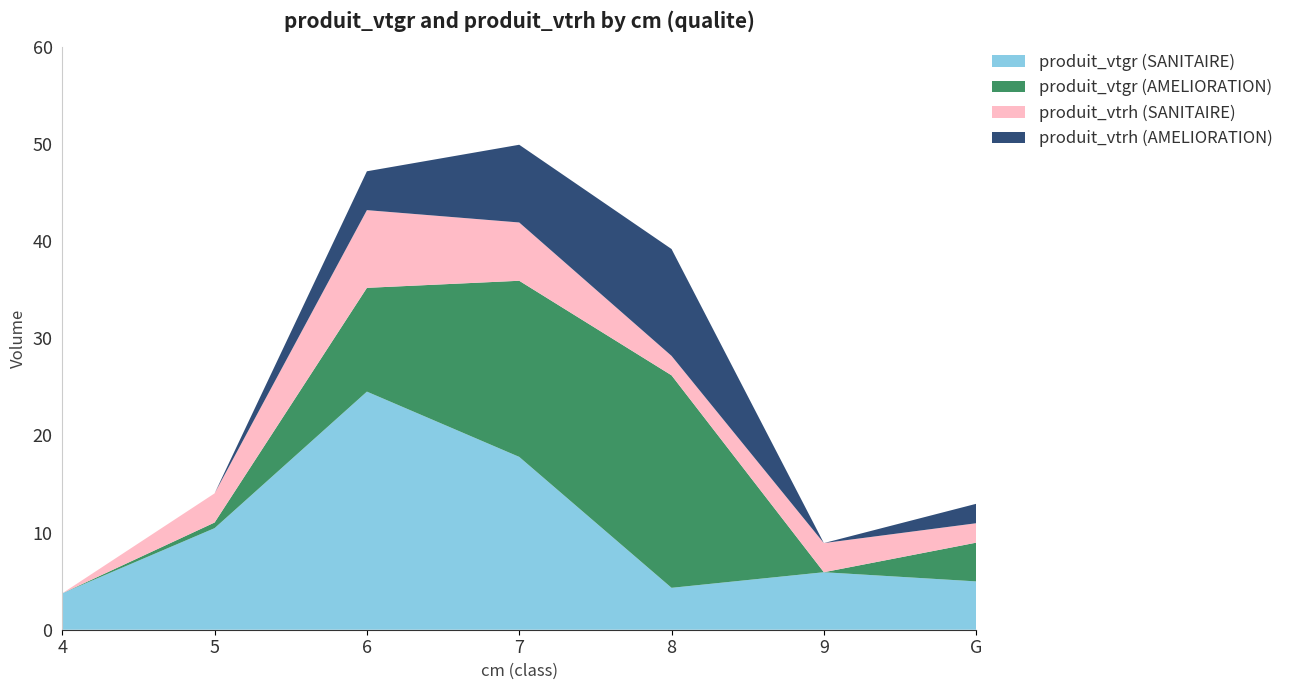

Reading right to left, transcribe all the data shown in this chart.

produit_vtgr (SANITAIRE): G=5.0	9=5.9	8=4.3	7=17.8	6=24.5	5=10.5	4=3.8
produit_vtgr (AMELIORATION): G=4.0	9=0.0	8=21.9	7=18.1	6=10.7	5=0.6	4=0.0
produit_vtrh (SANITAIRE): G=2.0	9=3.0	8=2.0	7=6.0	6=8.0	5=3.0	4=0.0
produit_vtrh (AMELIORATION): G=2.0	9=0.0	8=11.0	7=8.0	6=4.0	5=0.0	4=0.0